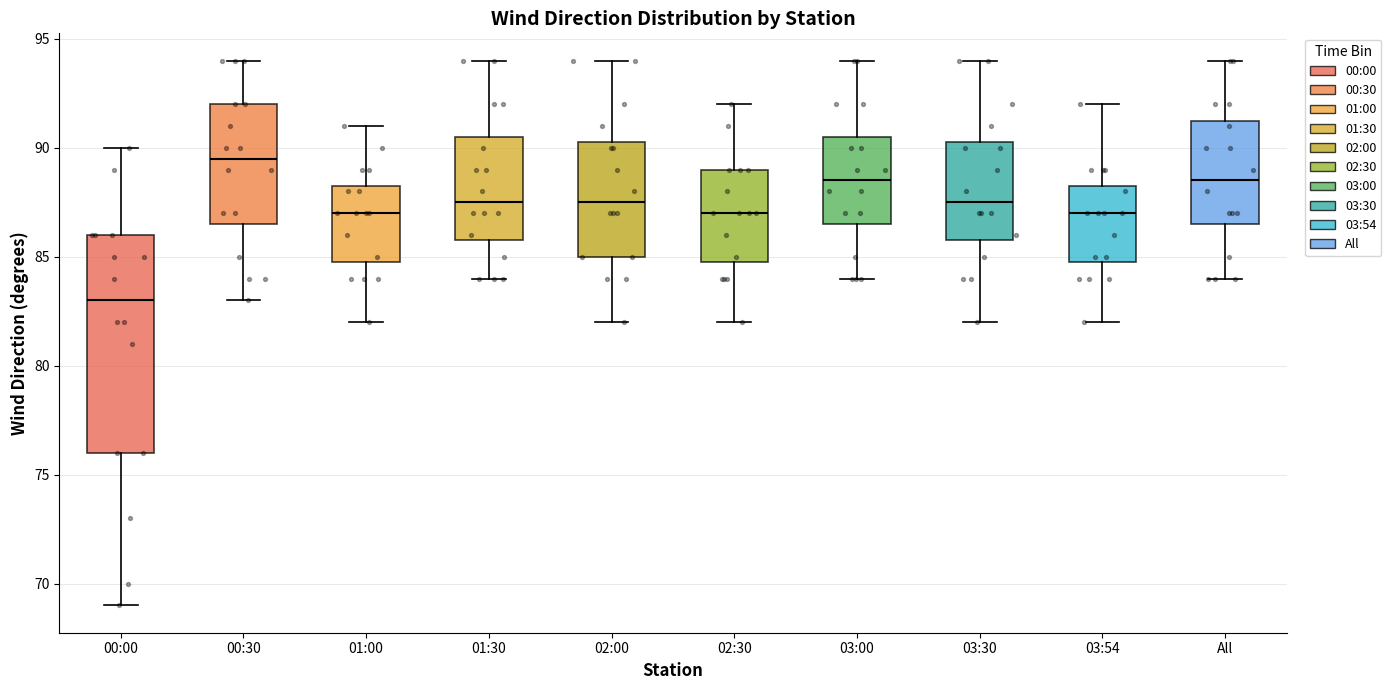

Where does the upper whisker of the box for 02:30 end on the y-axis? The values are not printed on the chart, so give them approximately, as read against the axis.

92.0